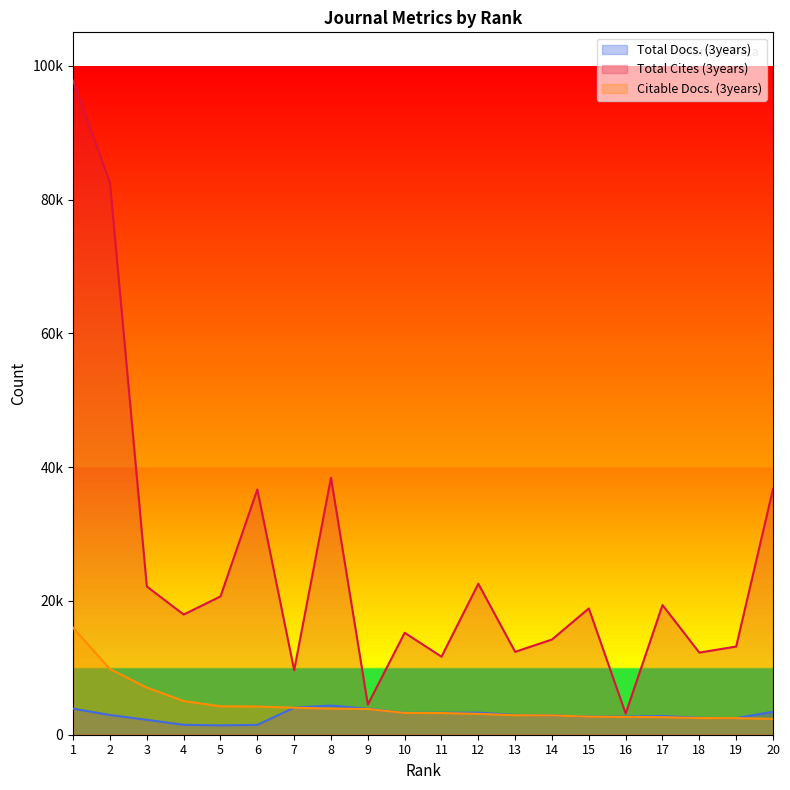

What is the difference between the highest and lowest values at 12?

19454